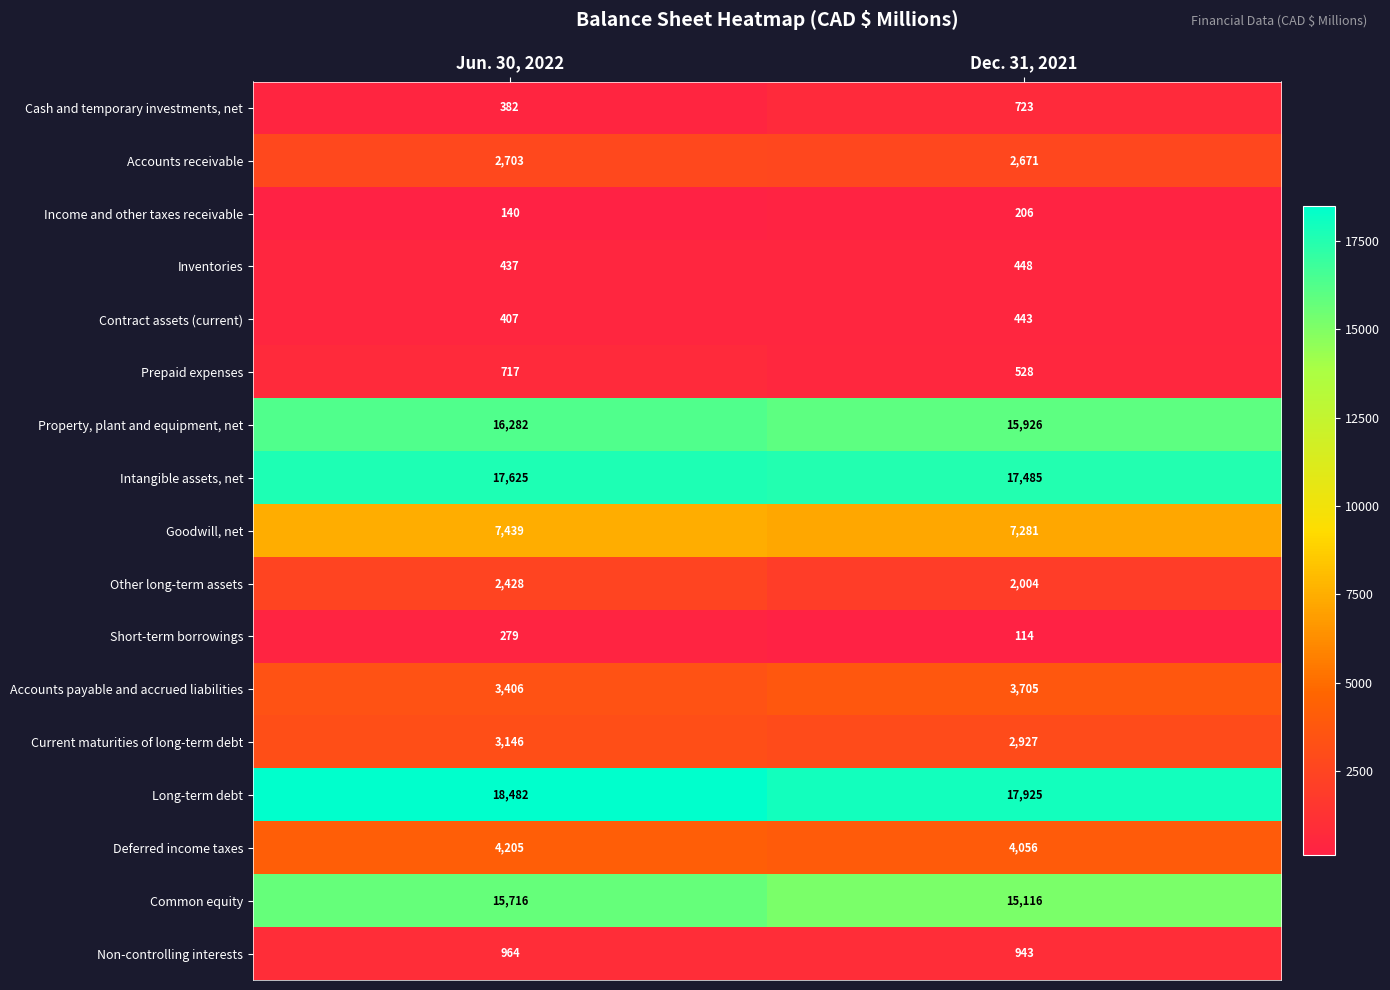

At which label does Non-controlling interests reach its minimum?

Dec. 31, 2021